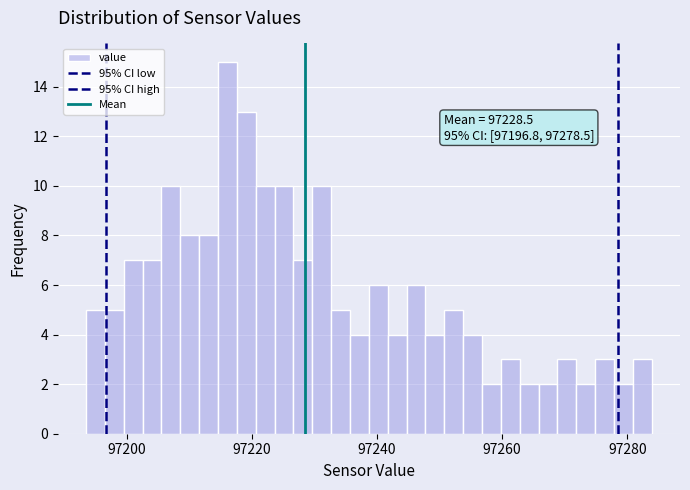

Around what value on the x-axis is the tallest bar? Give the approximate position of its centre, as read against the axis.

97216